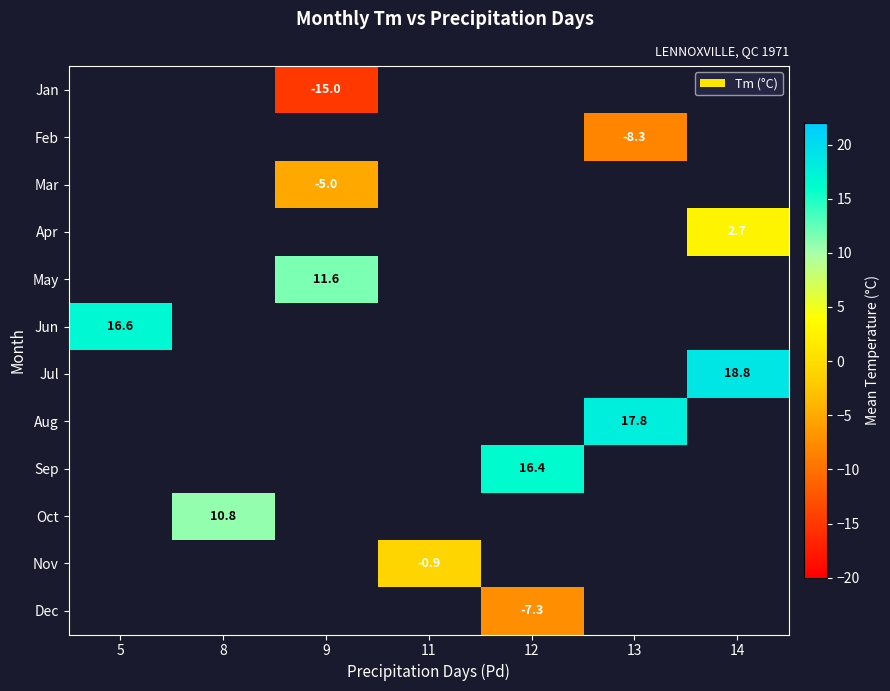

Is it true that Jul equals 13.1 at 14?

False